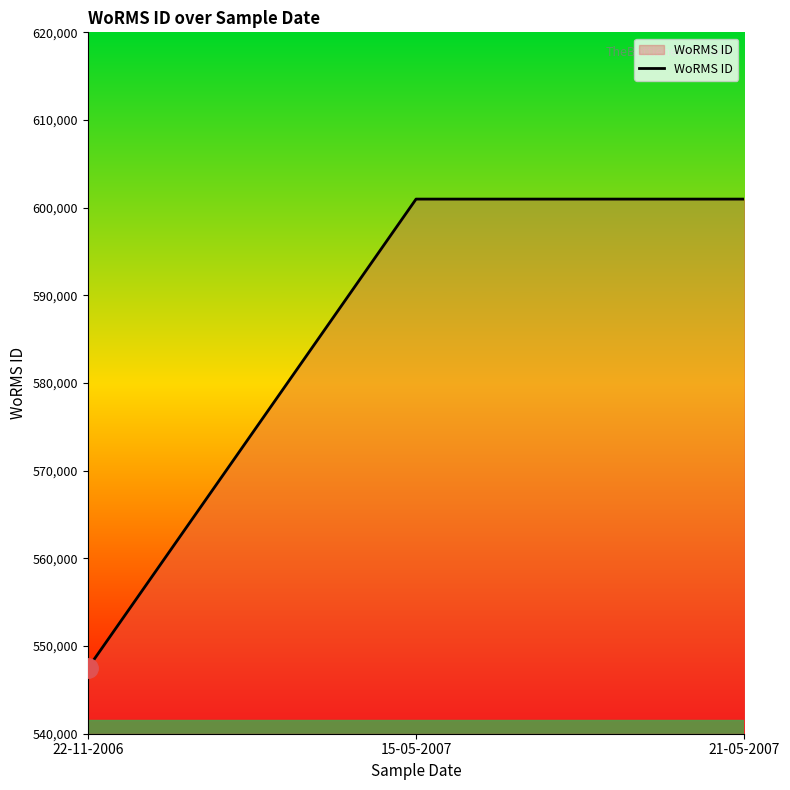

Count the number of categories in the chart.

3